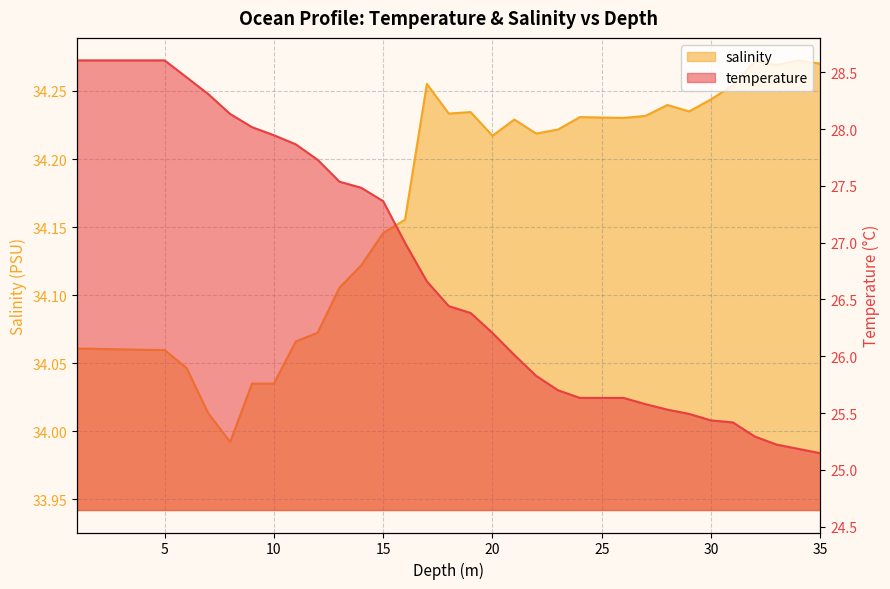

What is the total value across all series at 35.0?

59.4